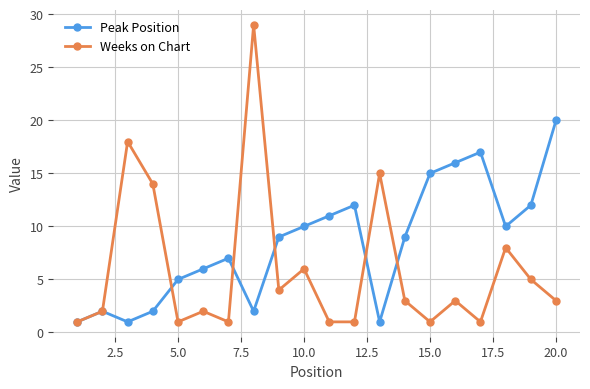

In Weeks on Chart, how many points are higher than both neighbors (excluding endpoints)?

7